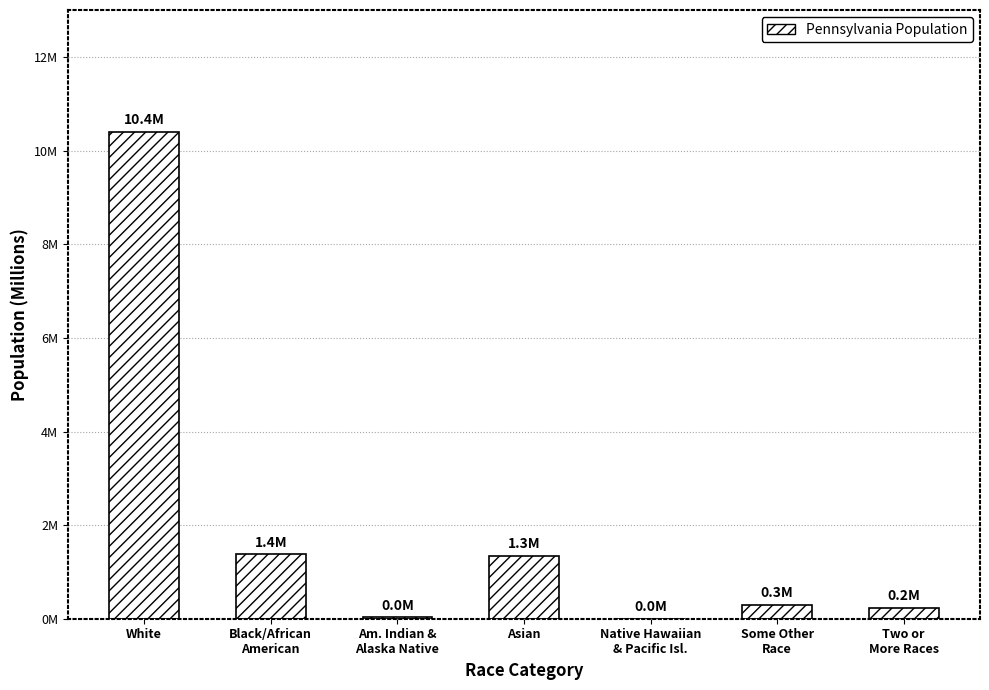

What is the difference between the second highest and minimum values?

1.4